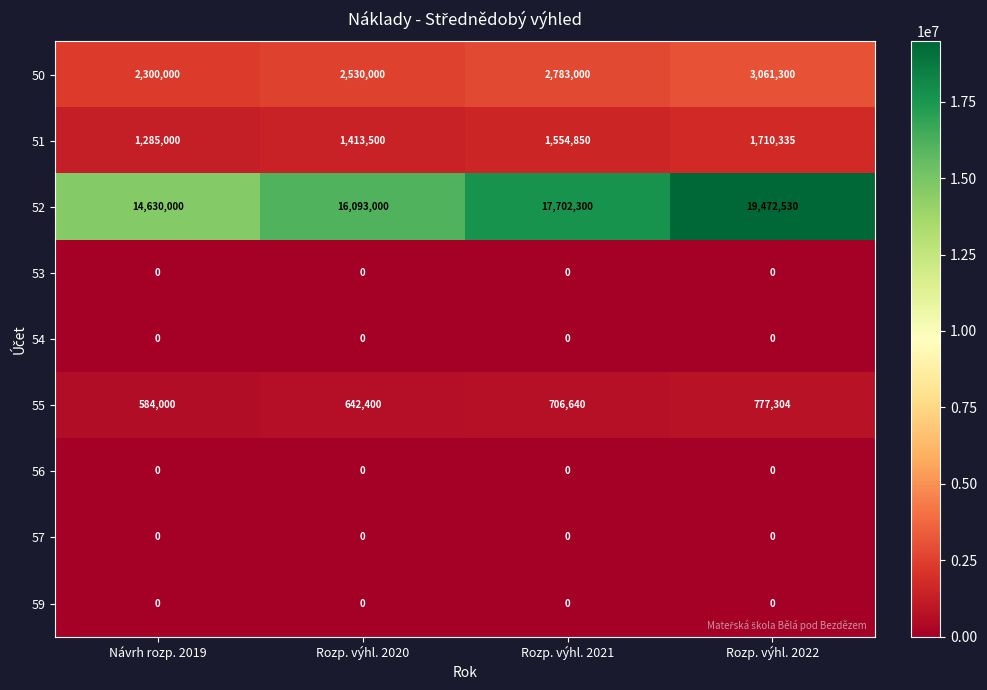

Rank the categories by 52 value from lowest to highest.

Návrh rozp. 2019, Rozp. výhl. 2020, Rozp. výhl. 2021, Rozp. výhl. 2022